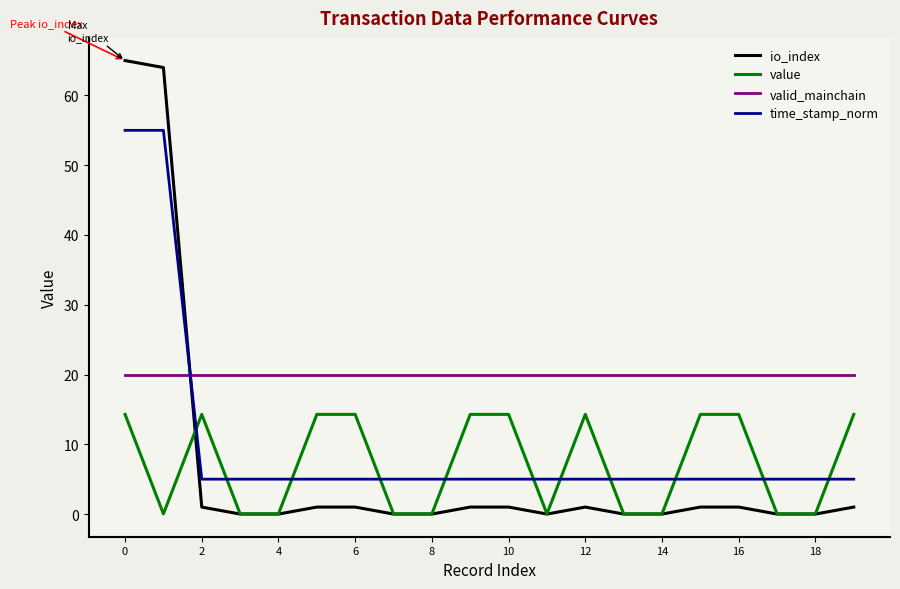

What is the lowest value of the valid_mainchain series?

20.0